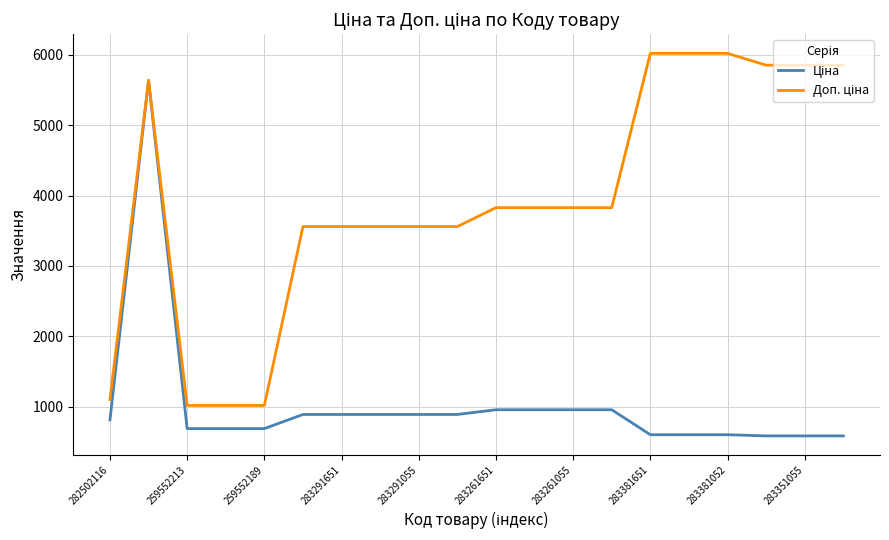

What is the maximum value shown in the chart?

6020.8